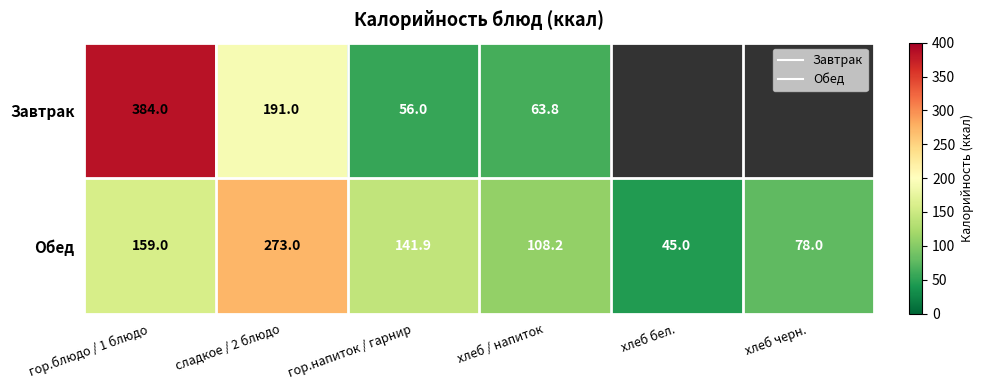

Which series has the widest spread of values?

Завтрак